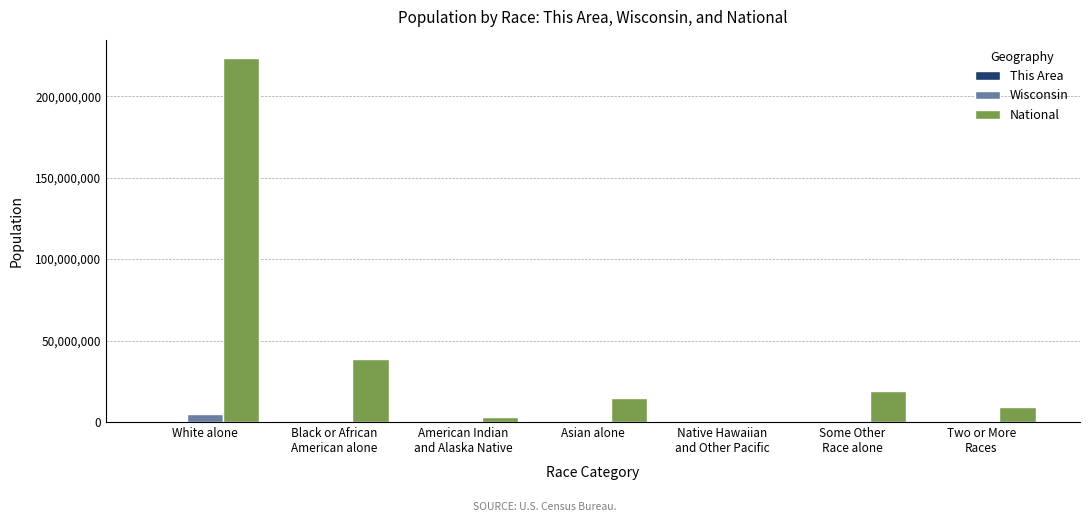

Which series has the largest total across all categories?

National